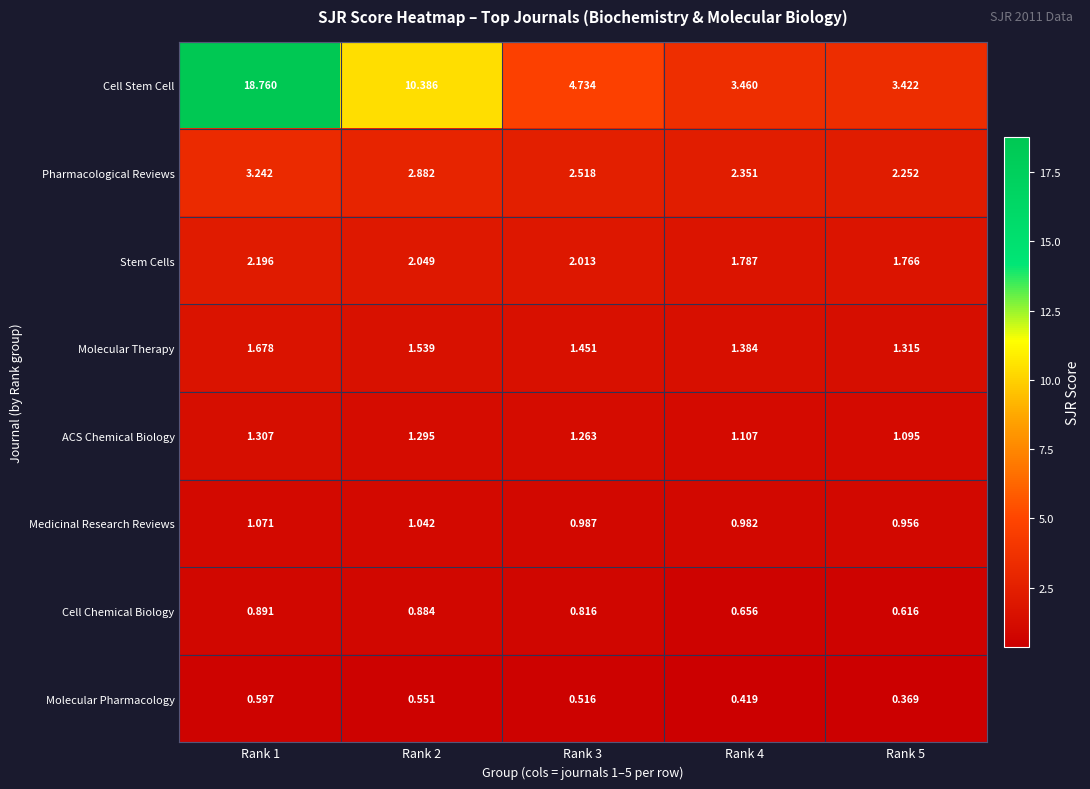

Which series has the widest spread of values?

Cell Stem Cell